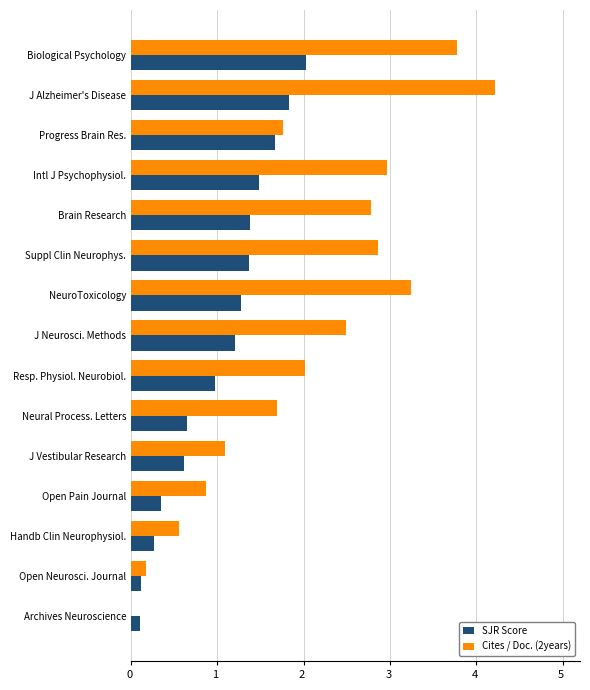

What is the sum of all Cites / Doc. (2years) values?

30.5